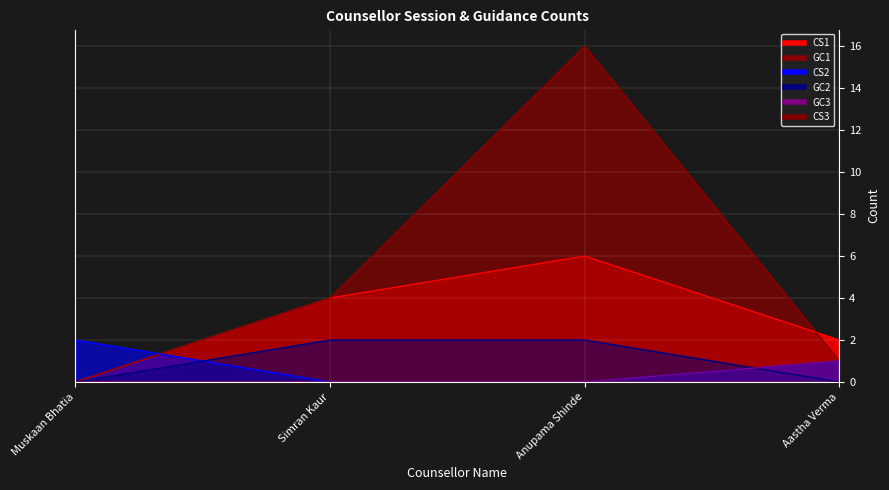

What is the average value of the GC2 series?

1